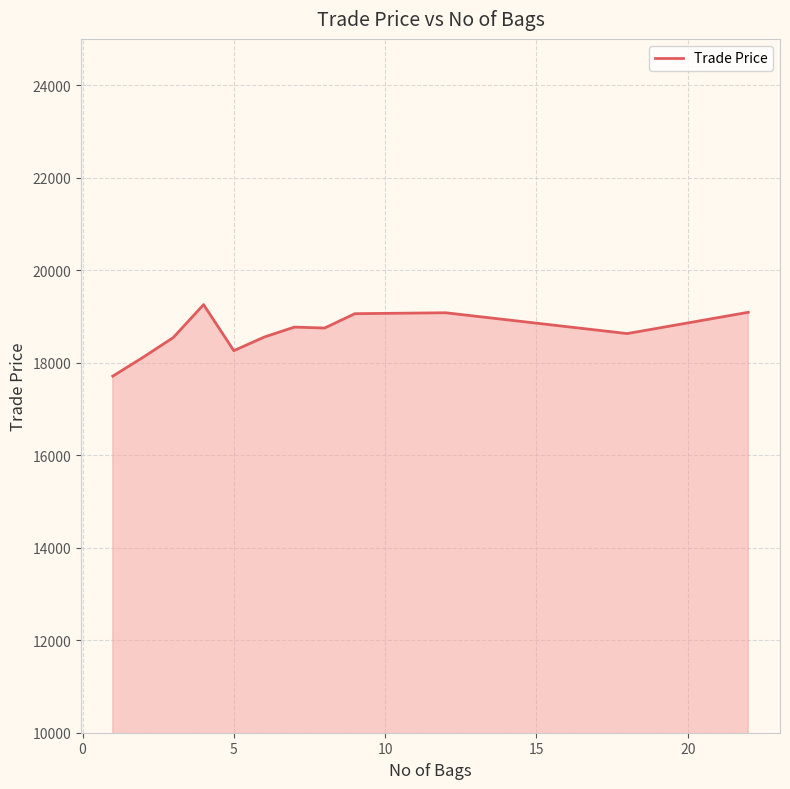

What is the smallest value displayed?

17709.0